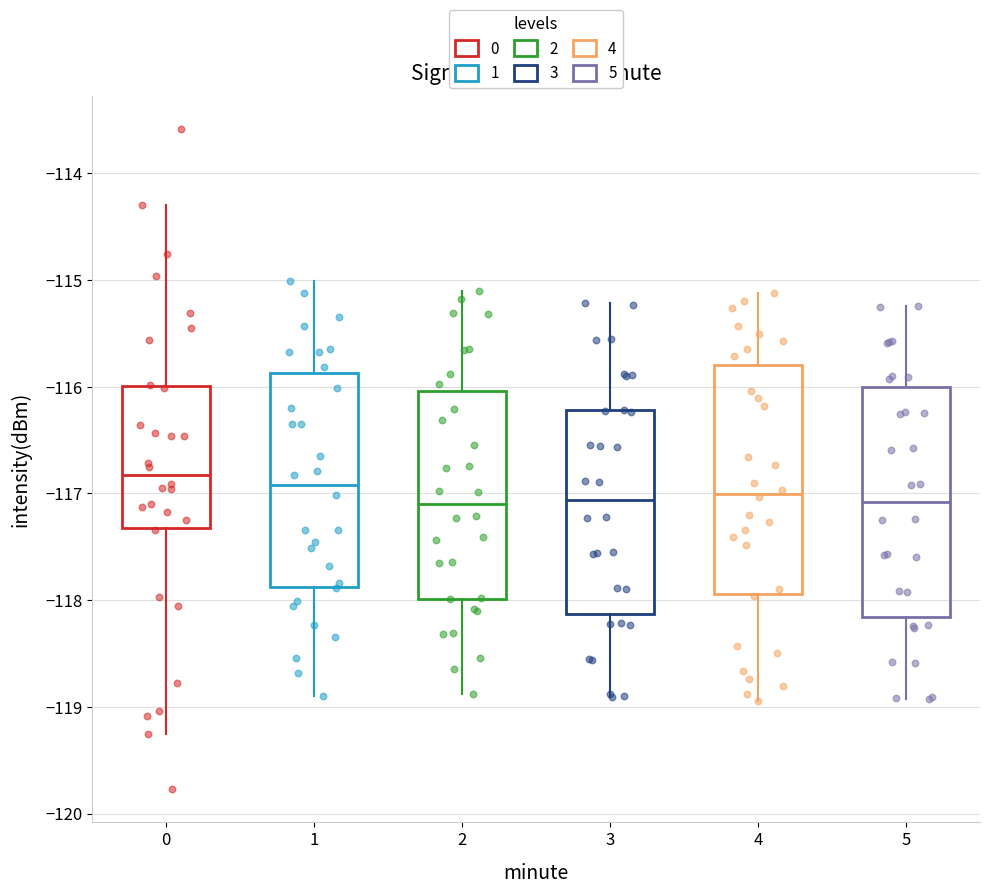

Reading left to right, transcribe this box plot: for each box, give where its median line is, the range the box spans, and where its two whiskers end, as read against the y-axis. The values are not printed on the chart, so give them approximately, as read against the axis.

0: median -116.8, box -117.3 to -116.0, whiskers -119.3 to -114.3
1: median -116.9, box -117.9 to -115.9, whiskers -118.9 to -115.0
2: median -117.1, box -118.0 to -116.0, whiskers -118.9 to -115.1
3: median -117.1, box -118.1 to -116.2, whiskers -118.9 to -115.2
4: median -117.0, box -117.9 to -115.8, whiskers -118.9 to -115.1
5: median -117.1, box -118.2 to -116.0, whiskers -118.9 to -115.2